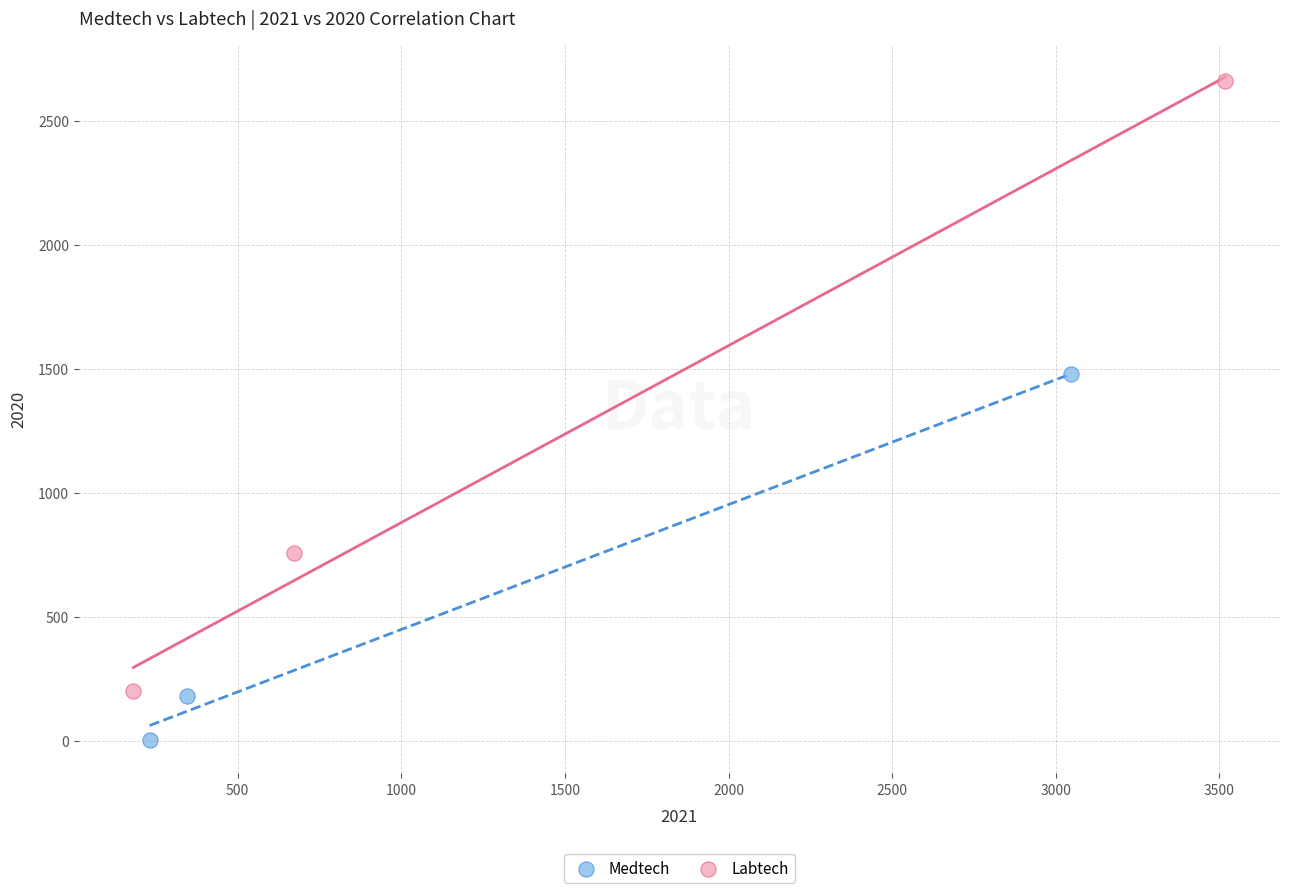

Which series reaches the maximum Y coordinate?

Labtech